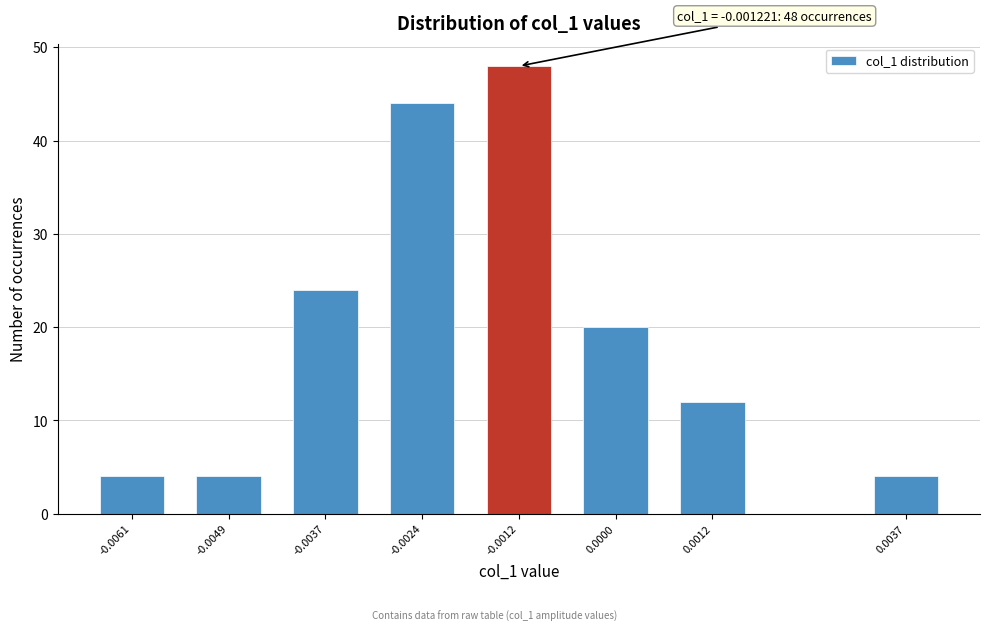

Reading right to left, list all the values displayed in this chart.

4	12	20	48	44	24	4	4